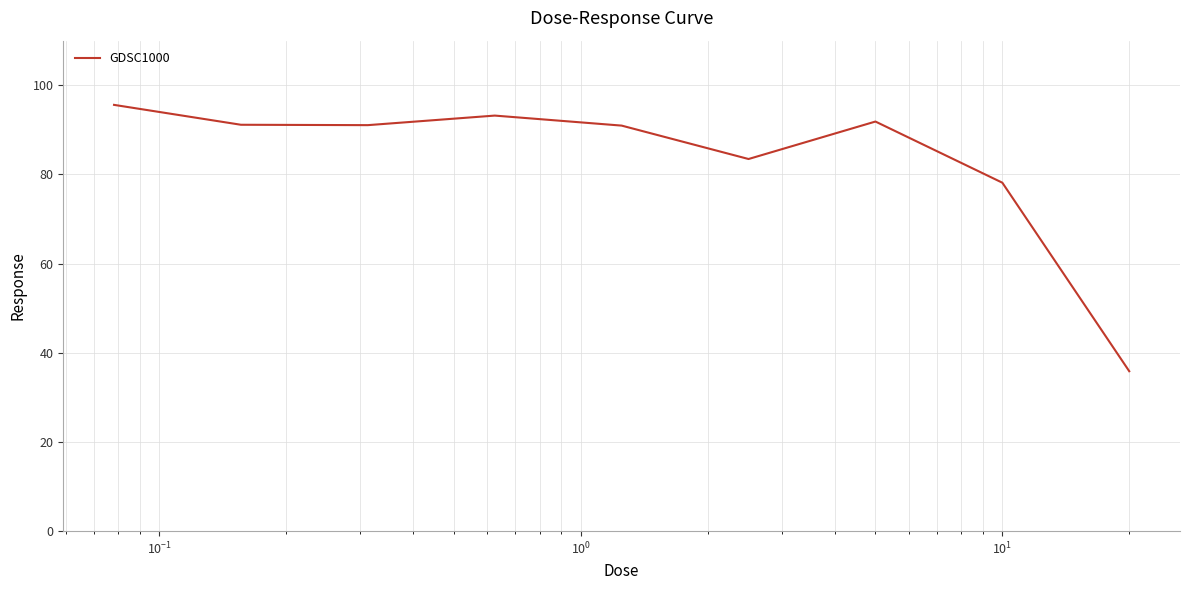

What is the greatest value displayed?

95.6